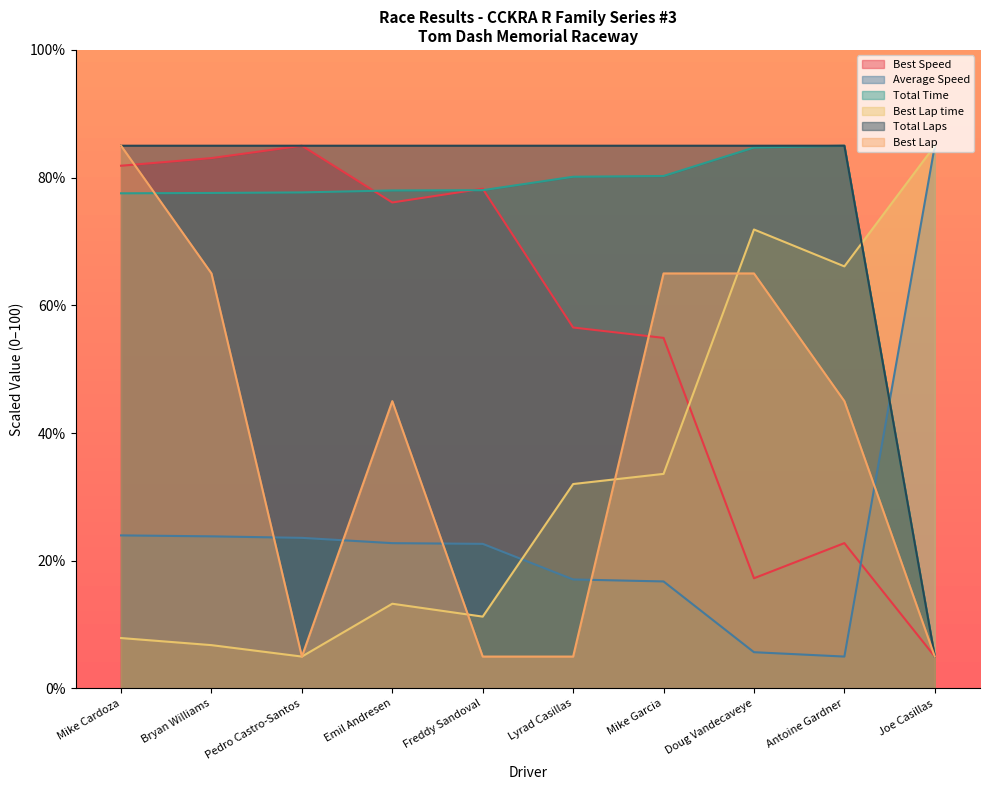

Which series ends up on top after the final intersection of Total Time and Best Speed?

Total Time